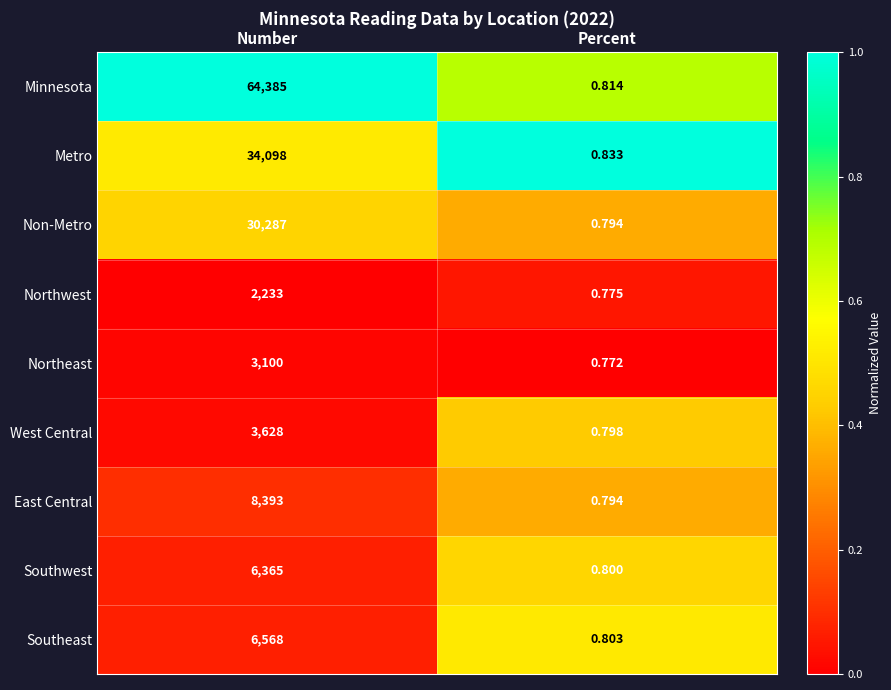

Which series changed the most between Number and Percent?

Minnesota